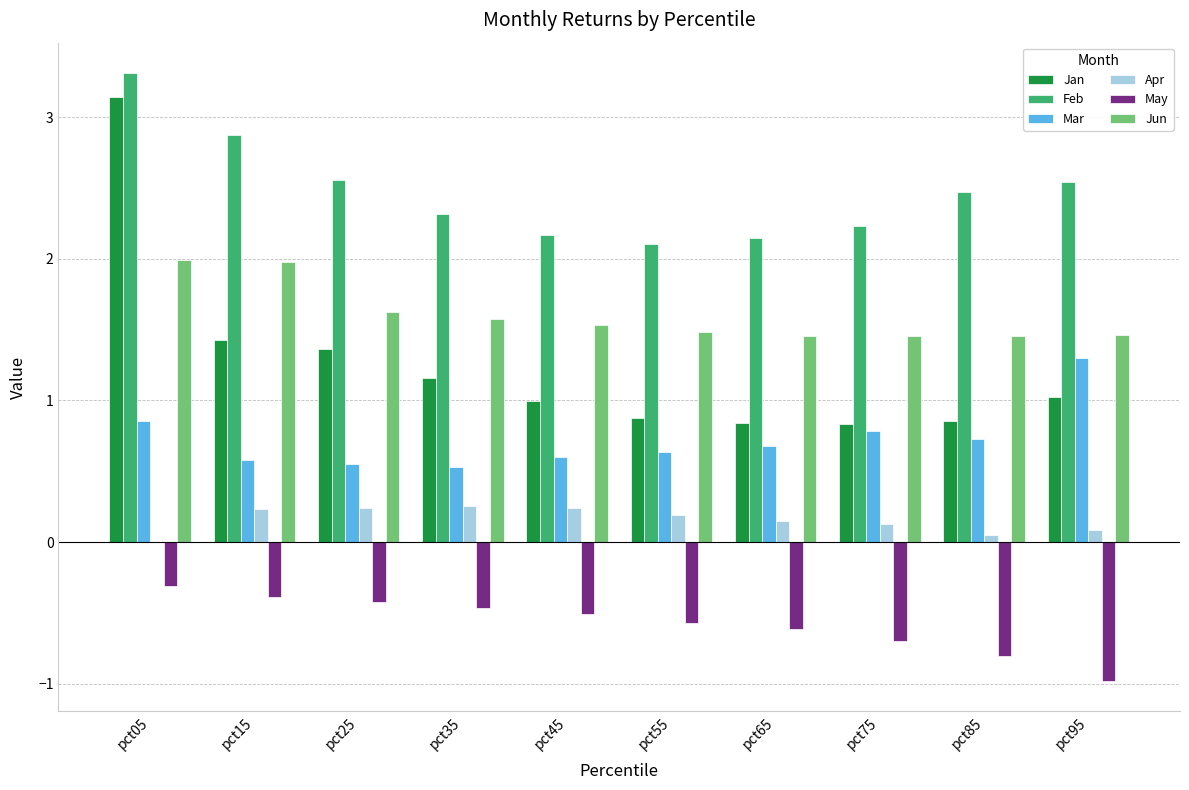

Which category has the highest value in the Mar series?

pct95